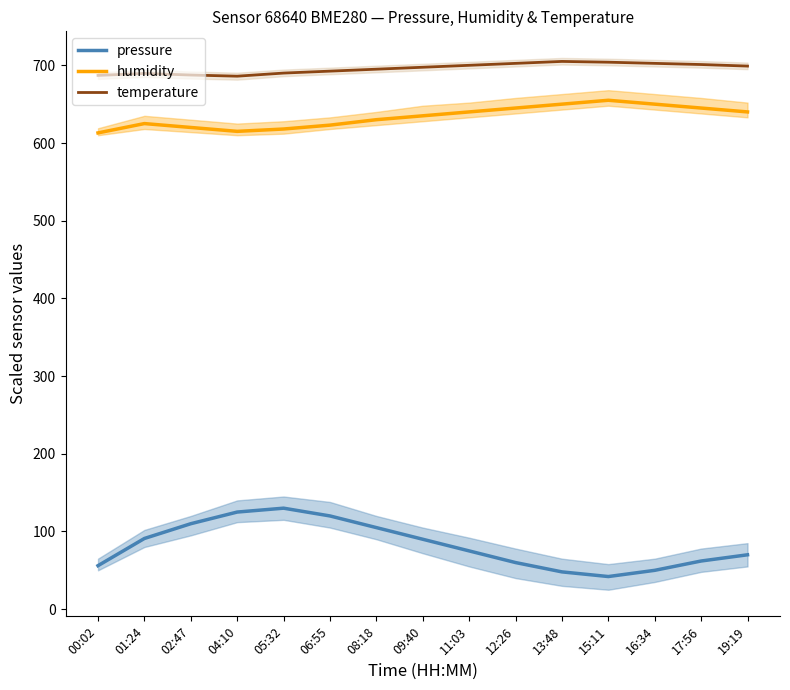

What position from the right is 02:47?

13